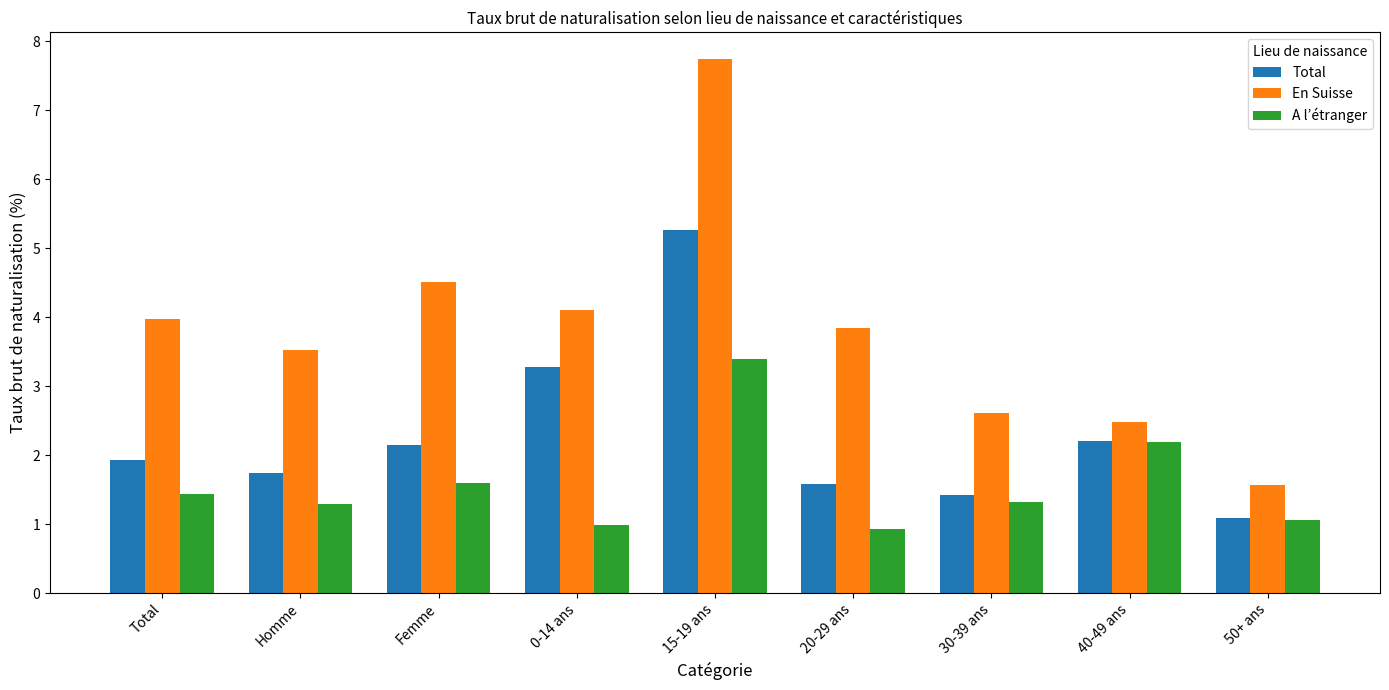

Reading left to right, what are all the values shown in this chart?

Total: Total=1.9	Homme=1.7	Femme=2.1	0-14 ans=3.3	15-19 ans=5.3	20-29 ans=1.6	30-39 ans=1.4	40-49 ans=2.2	50+ ans=1.1
En Suisse: Total=4.0	Homme=3.5	Femme=4.5	0-14 ans=4.1	15-19 ans=7.7	20-29 ans=3.8	30-39 ans=2.6	40-49 ans=2.5	50+ ans=1.6
A l’étranger: Total=1.4	Homme=1.3	Femme=1.6	0-14 ans=1.0	15-19 ans=3.4	20-29 ans=0.9	30-39 ans=1.3	40-49 ans=2.2	50+ ans=1.1